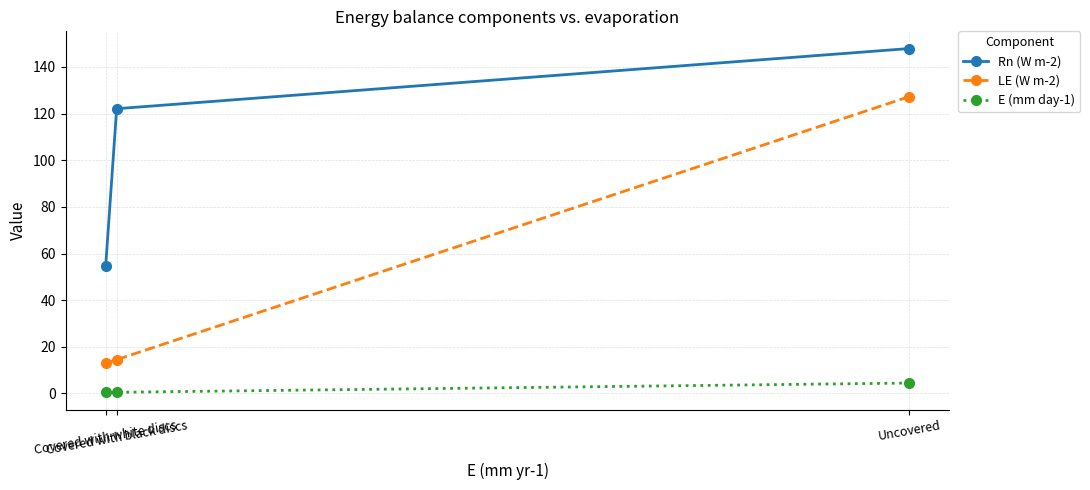

Reading right to left, list all the values displayed in this chart.

Rn (W m-2): Uncovered=147.9	Covered with black discs=122.1	Covered with white discs=54.8
LE (W m-2): Uncovered=127.3	Covered with black discs=14.5	Covered with white discs=12.9
E (mm day-1): Uncovered=4.5	Covered with black discs=0.5	Covered with white discs=0.5